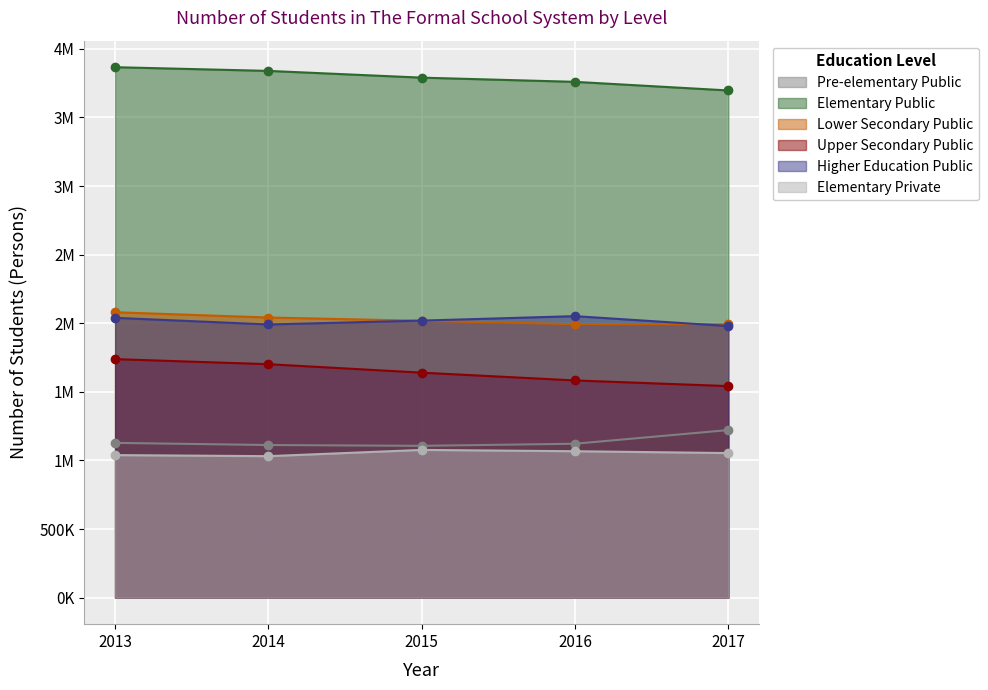

True or false: Upper Secondary Public and Elementary Public cross at least once.

False